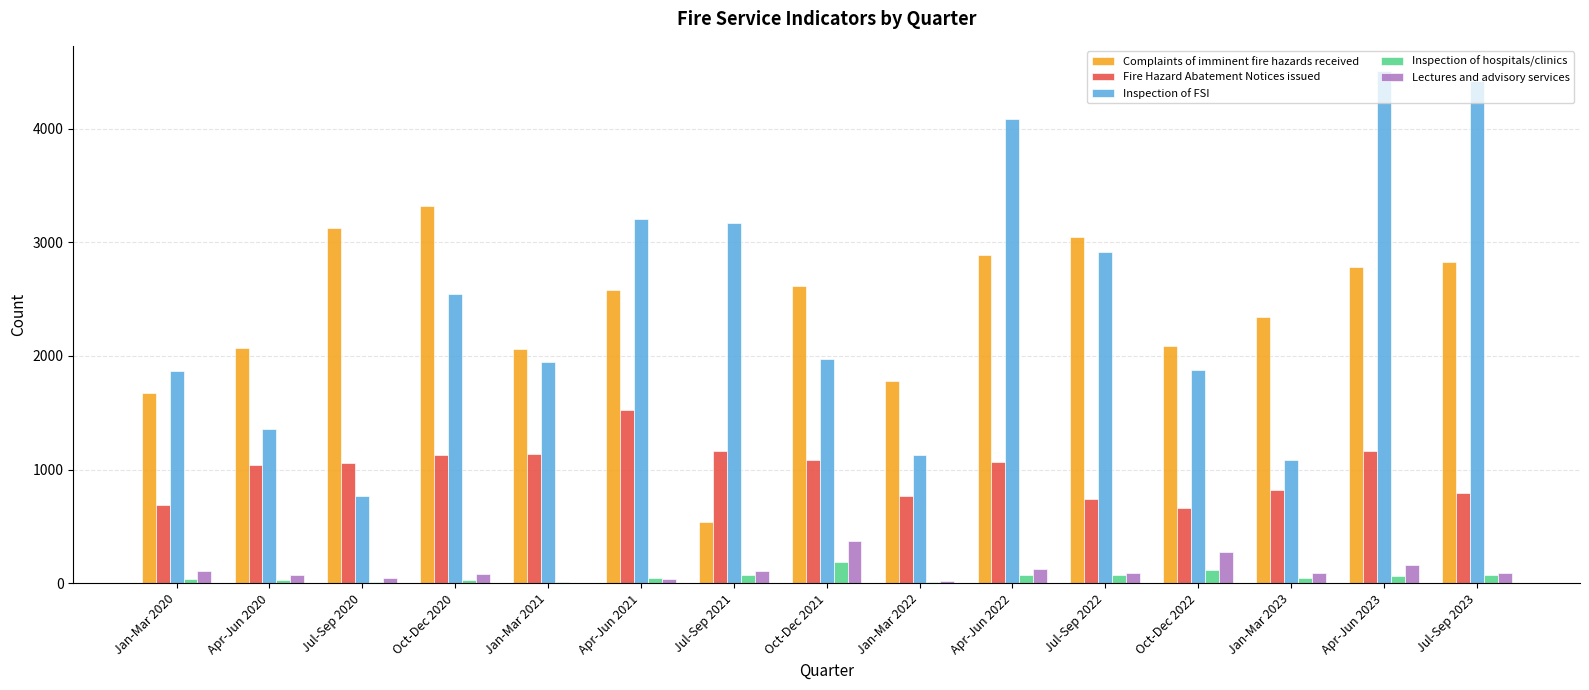

What is the highest value of the Lectures and advisory services series?

370